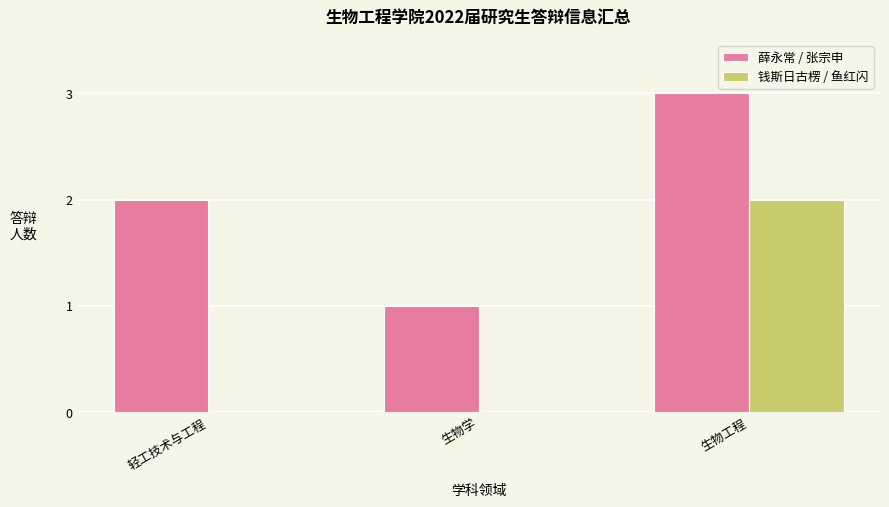

Which label corresponds to the largest value in the chart?

生物工程